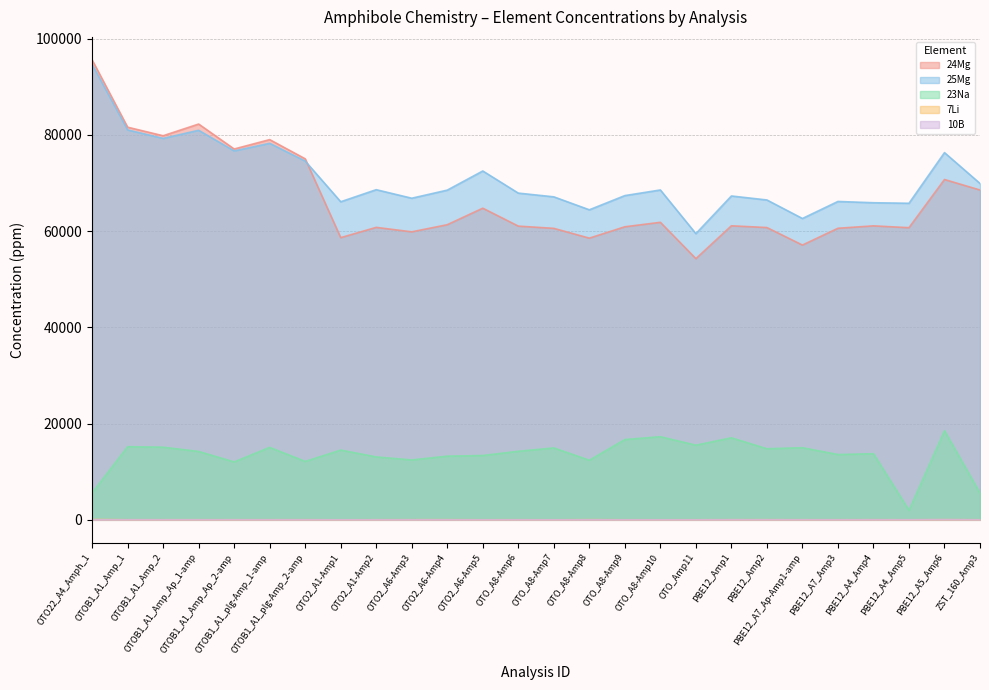

Which series has the largest range (max minus min)?

24Mg